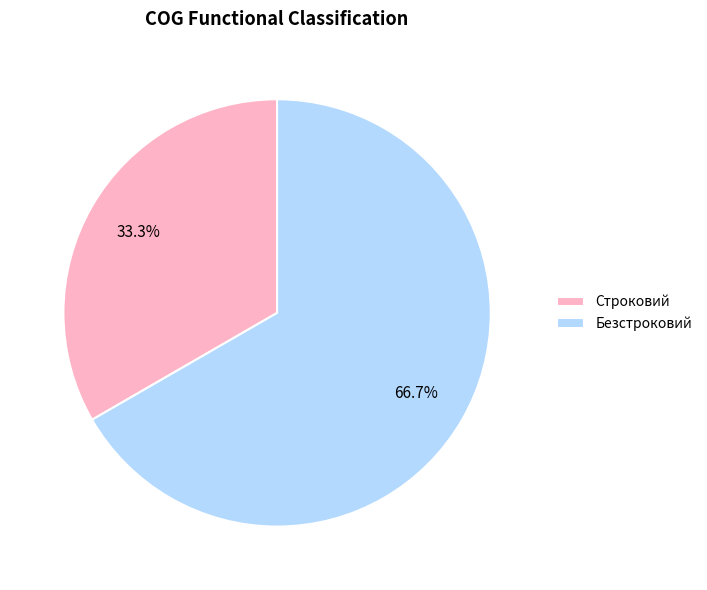

Does Безстроковий account for over 50% of the chart?

Yes